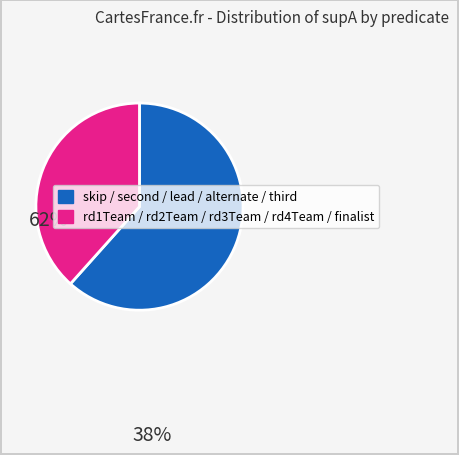

Does any single category account for the majority?

Yes